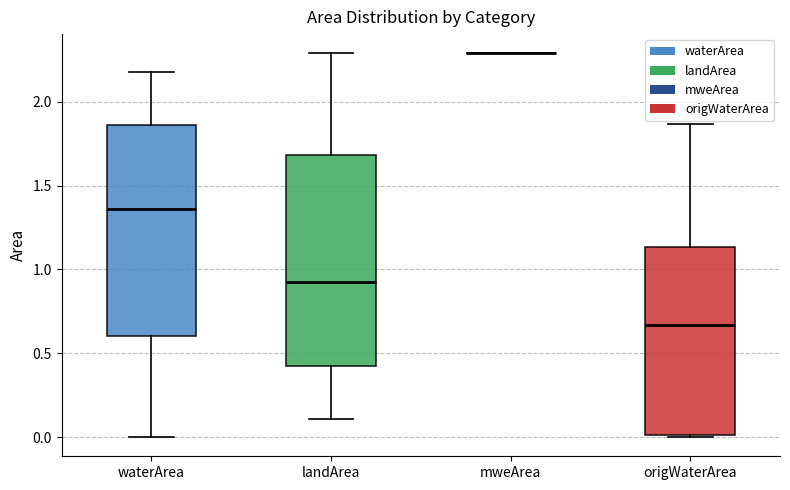

Reading left to right, transcribe this box plot: for each box, give where its median line is, the range the box spans, and where its two whiskers end, as read against the y-axis. The values are not printed on the chart, so give them approximately, as read against the axis.

waterArea: median 1.35, box 0.60 to 1.85, whiskers 0.00 to 2.20
landArea: median 0.95, box 0.45 to 1.70, whiskers 0.10 to 2.30
mweArea: box collapsed to a line at 2.30, whiskers 2.30 to 2.30
origWaterArea: median 0.65, box 0.00 to 1.15, whiskers 0.00 to 1.85